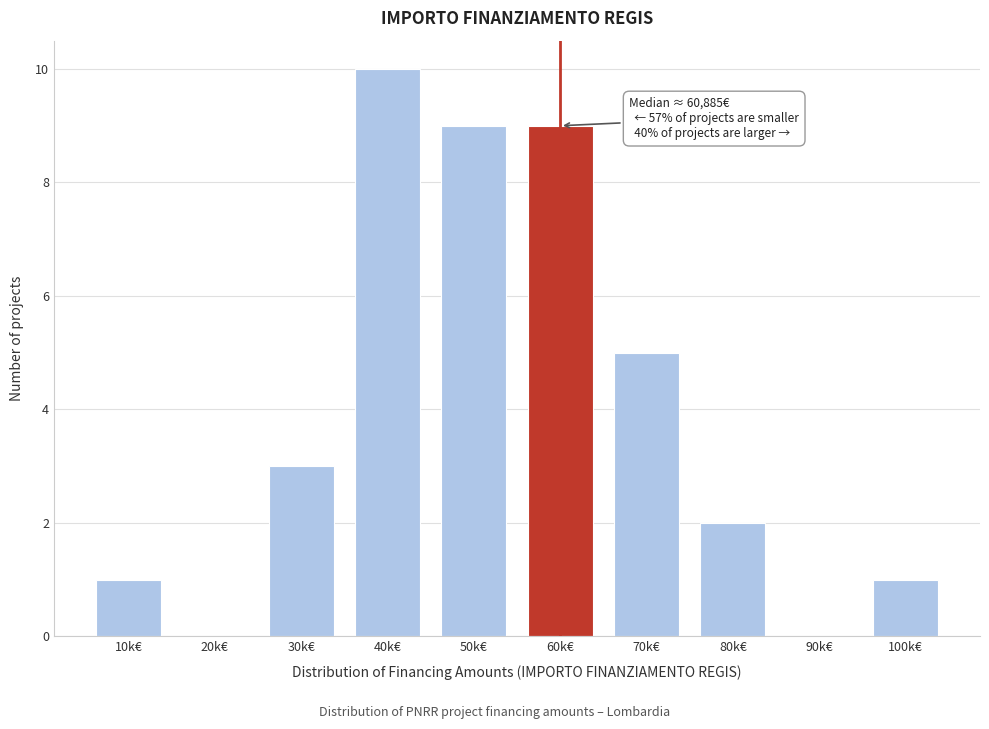

Reading left to right, extract all data points from this chart.

10k€=1	20k€=0	30k€=3	40k€=10	50k€=9	60k€=9	70k€=5	80k€=2	90k€=0	100k€=1